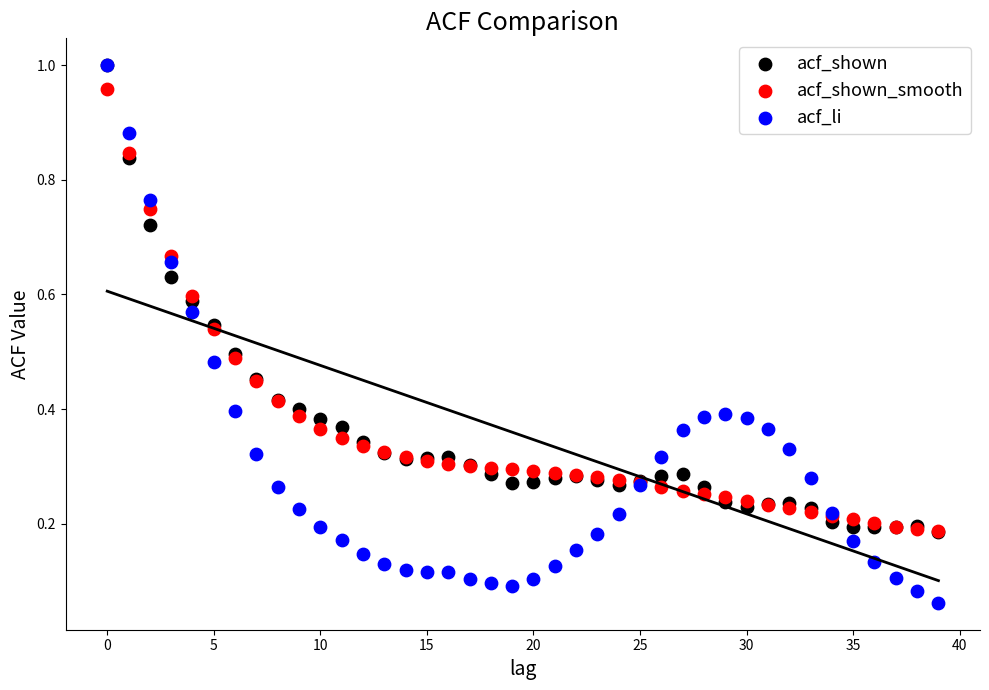

What are all the series names shown in the legend?

acf_shown, acf_shown_smooth, acf_li